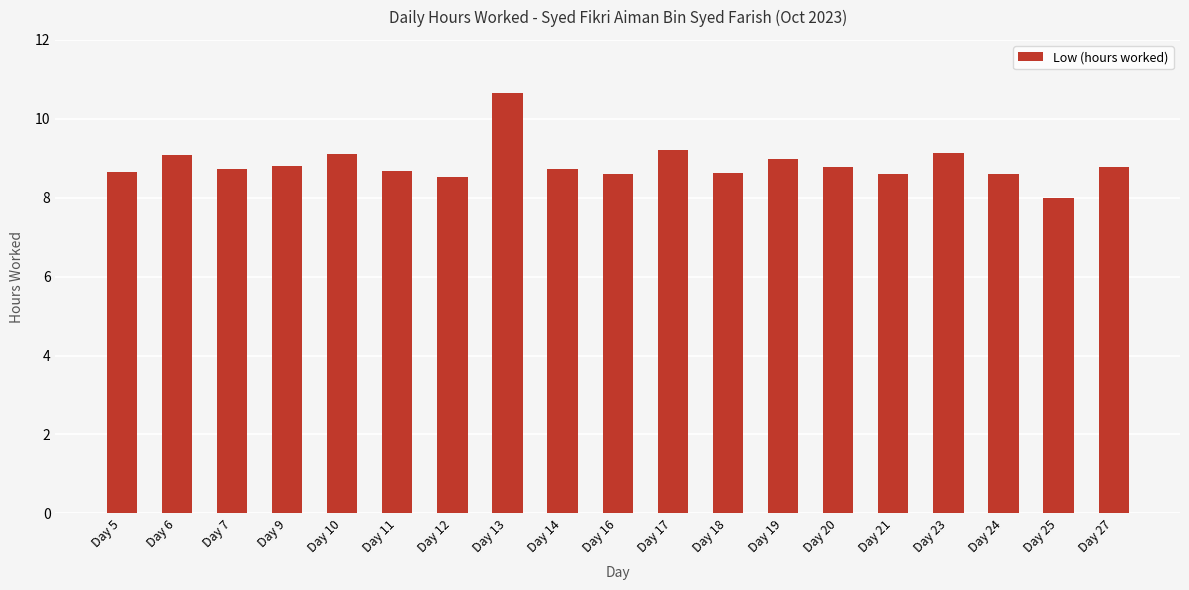

What is the ratio of the value at Day 13 to the value at Day 7?

1.2